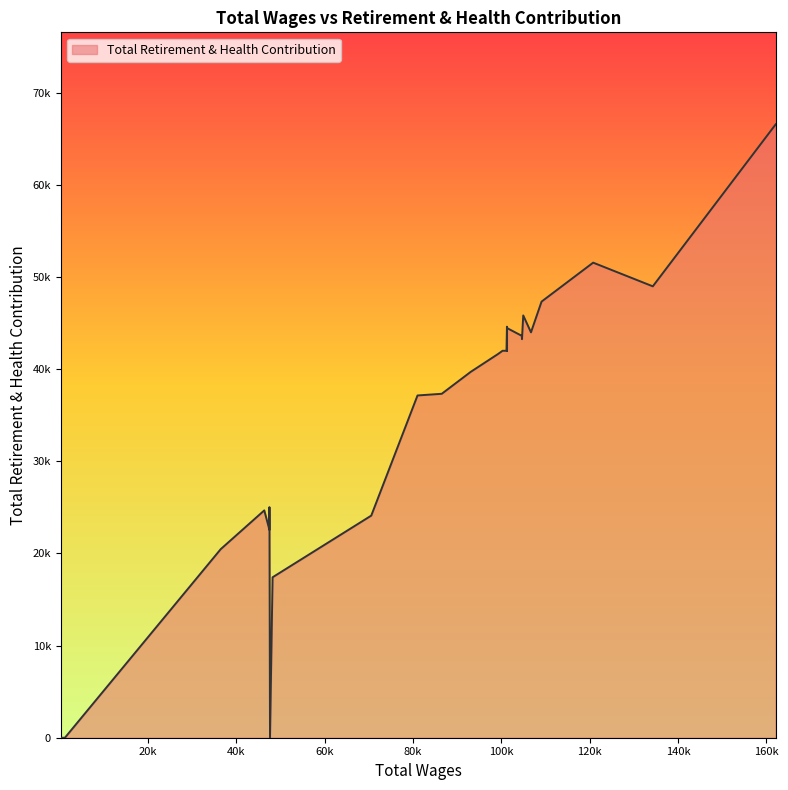

What is the sum of all values?

985484